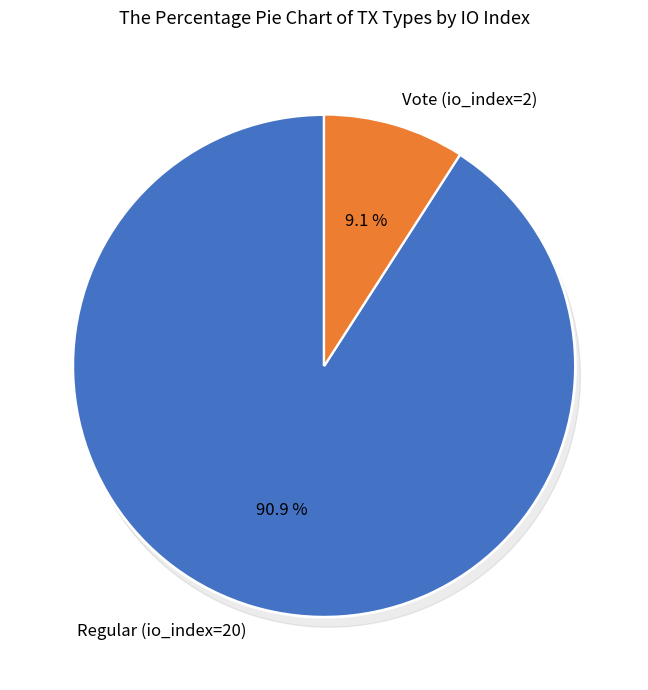

Does any single category account for the majority?

Yes